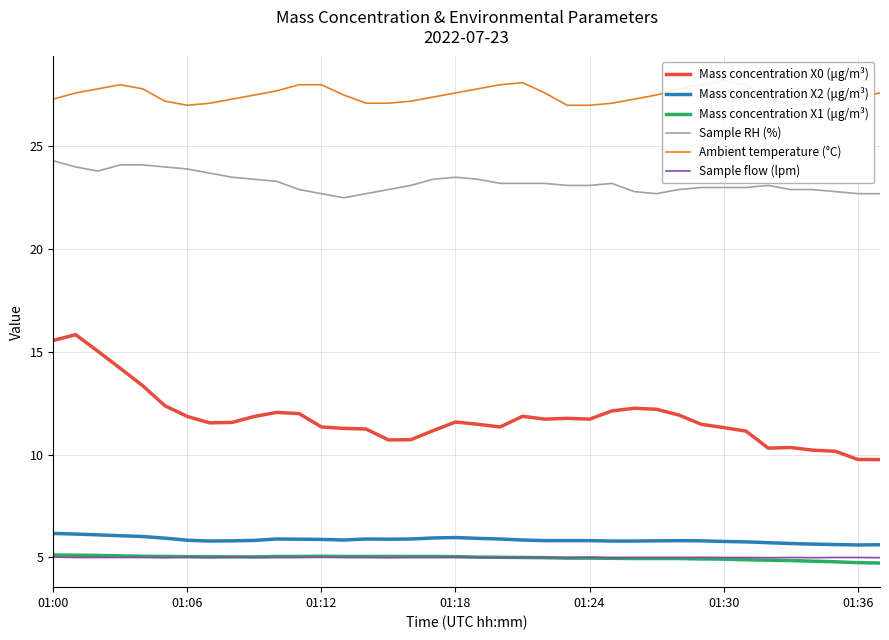

What is the lowest value of the Mass concentration X1 (μg/m³) series?

4.7